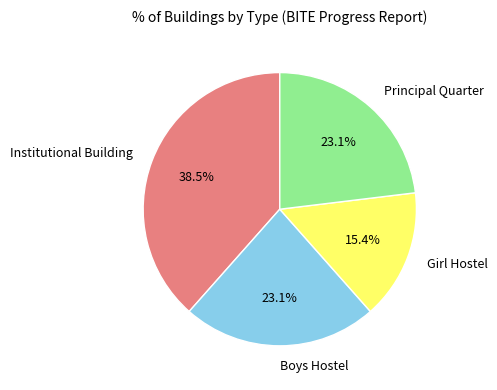

True or false: Girl Hostel accounts for 1% of the total.

False